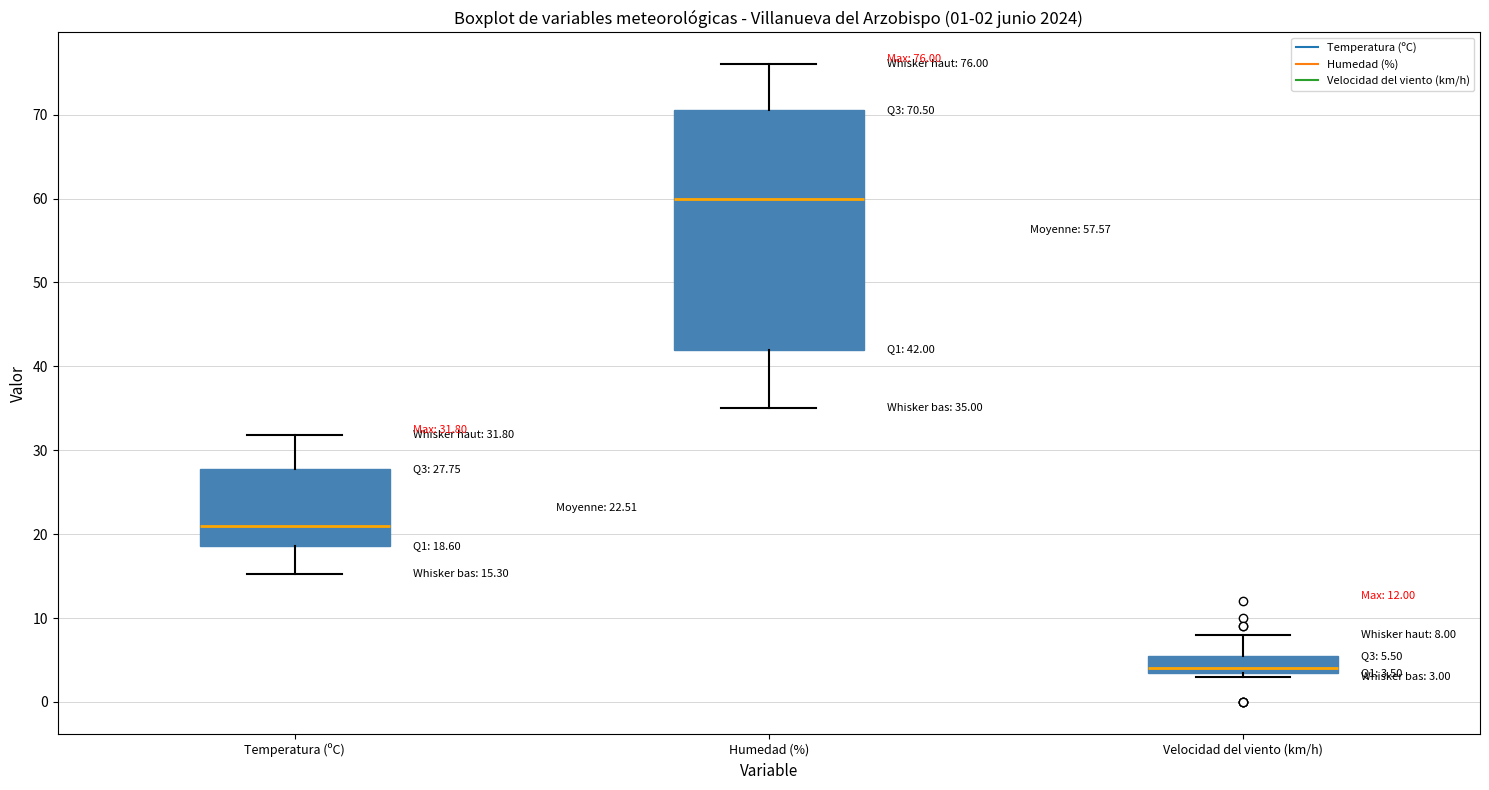

Which box is the tallest, from its lower edge to its upper edge?

Humedad (%)